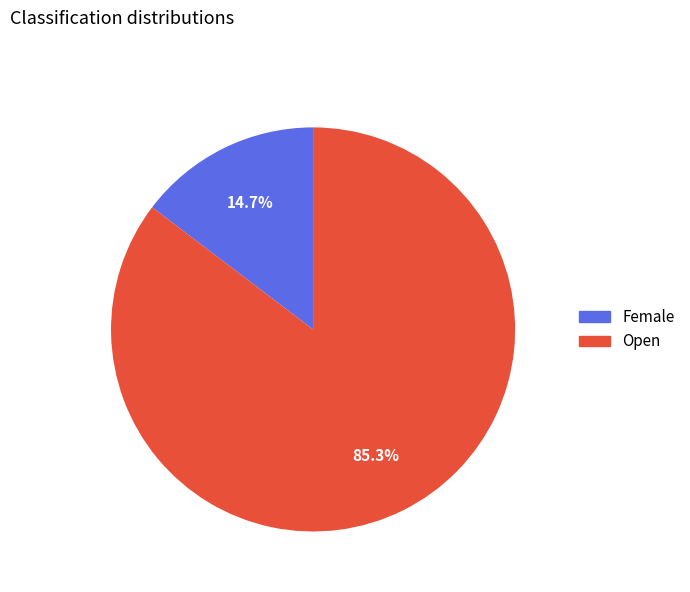

How many slices are in this pie chart?

2